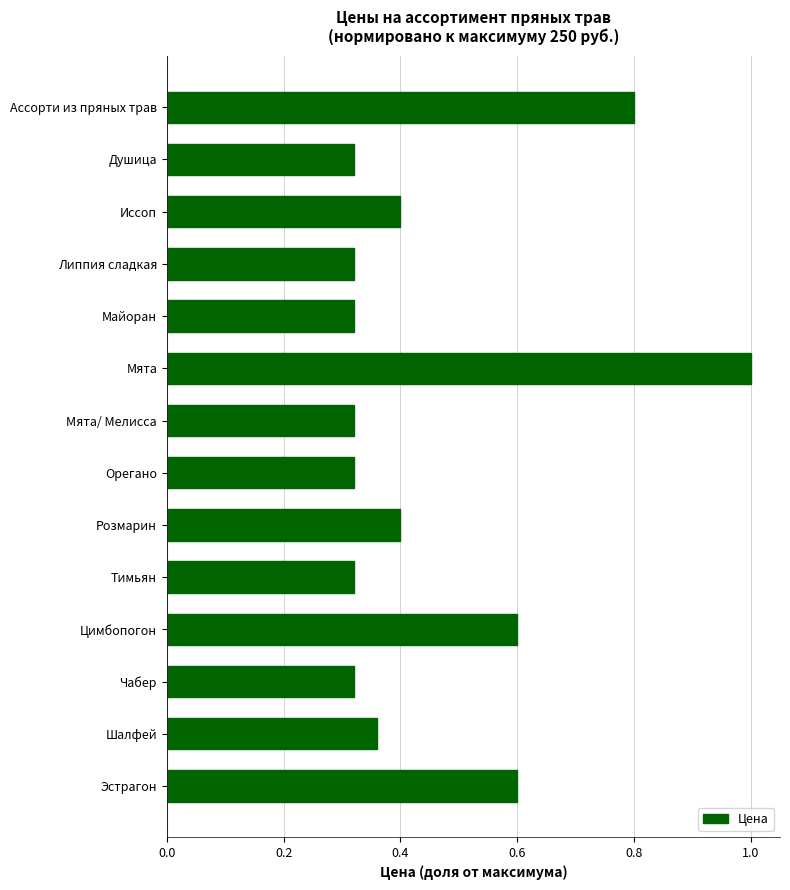

What is the label of the 8th bar from the bottom?

Мята/ Мелисса